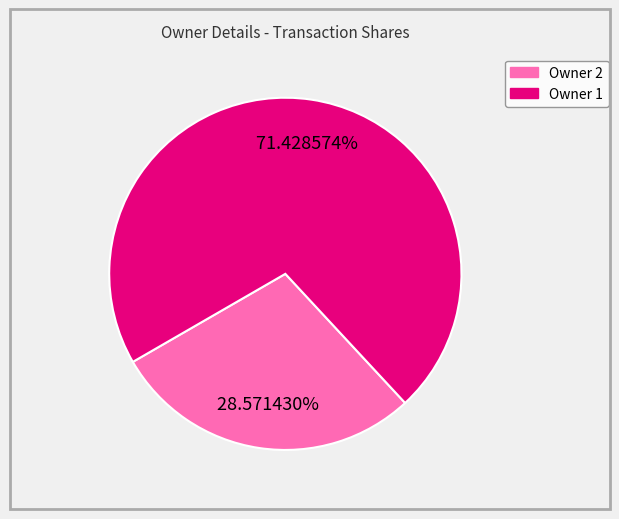

Does any single category account for the majority?

Yes